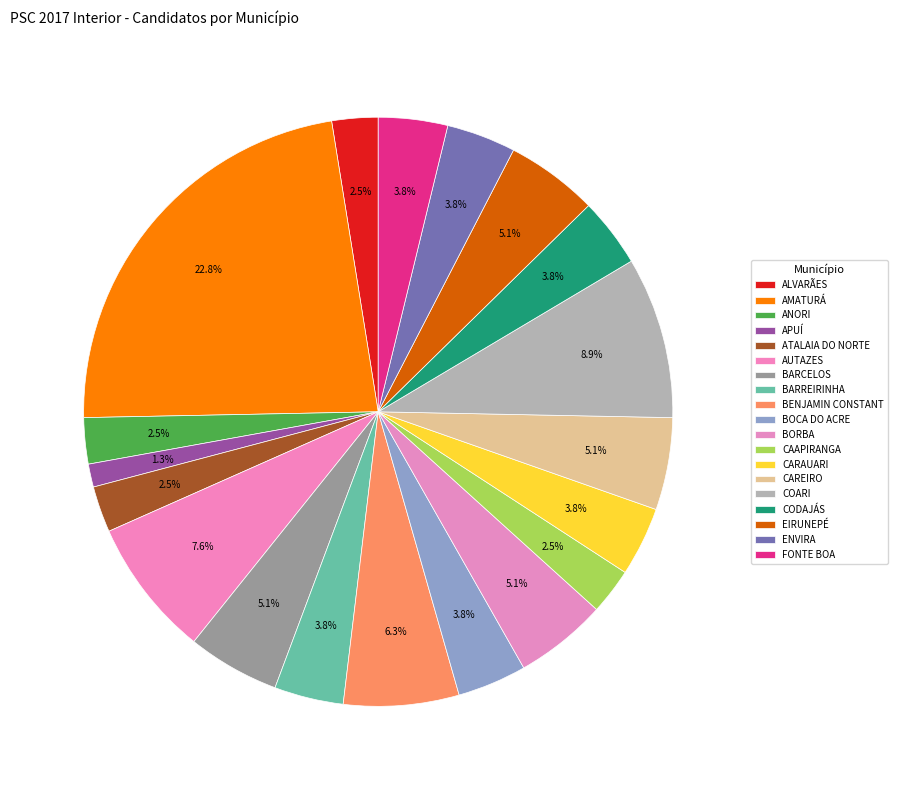

Count the number of slices in the pie.

19